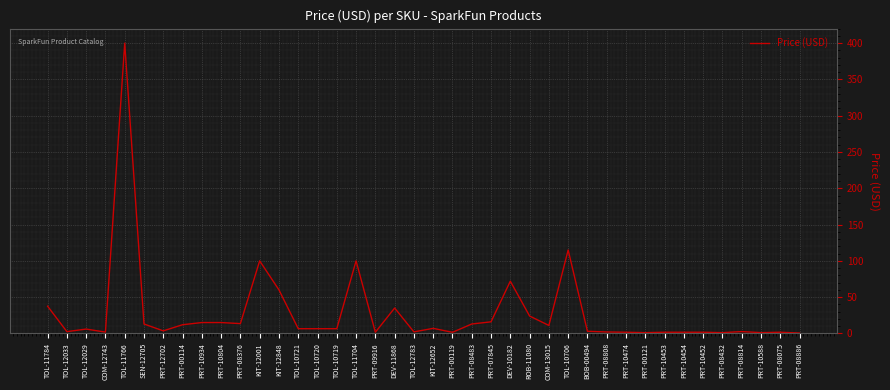

What is the change in value from PRT-10934 to KIT-12001?

+85.0